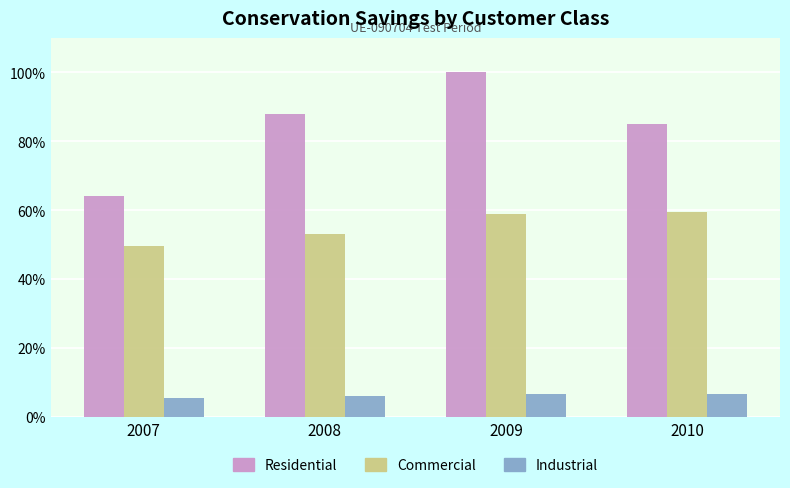

How many groups of bars are there?

4